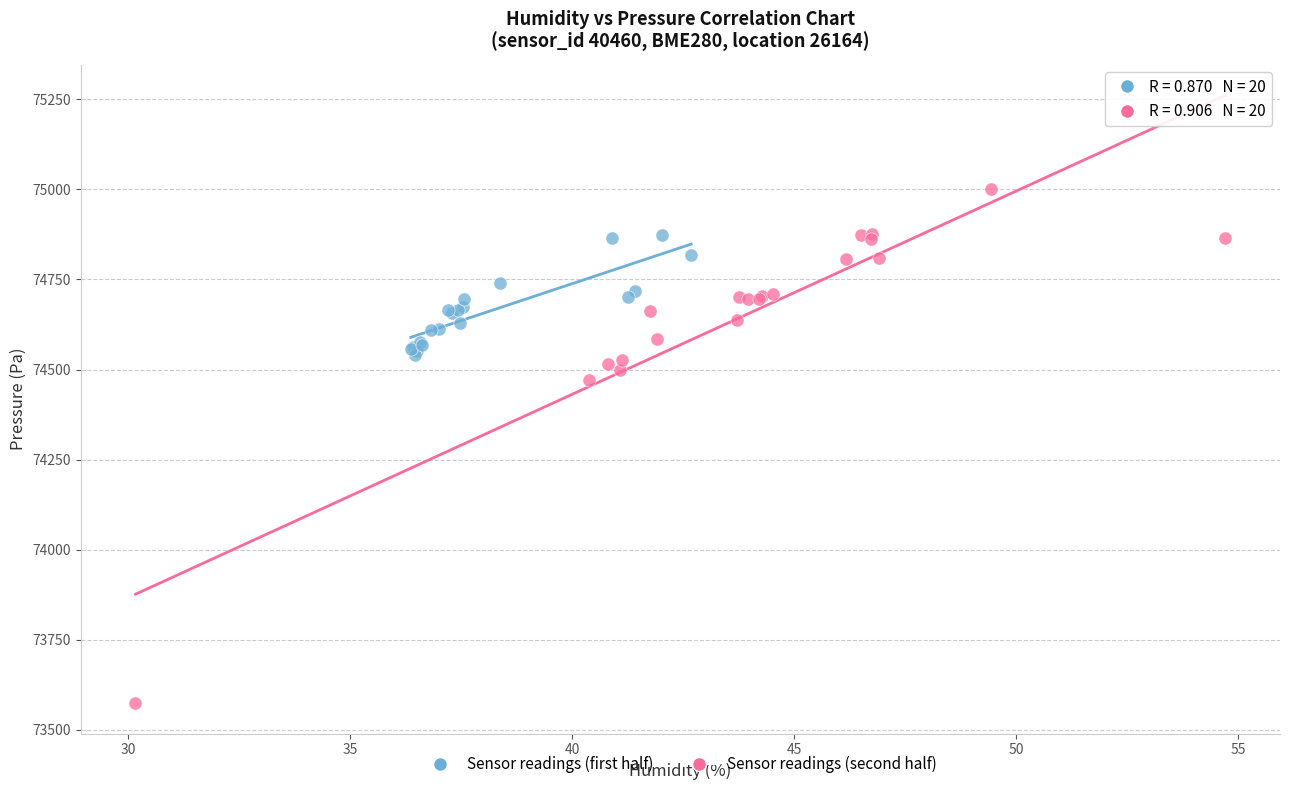

Which series has the widest spread of Y values?

Sensor readings (second half)